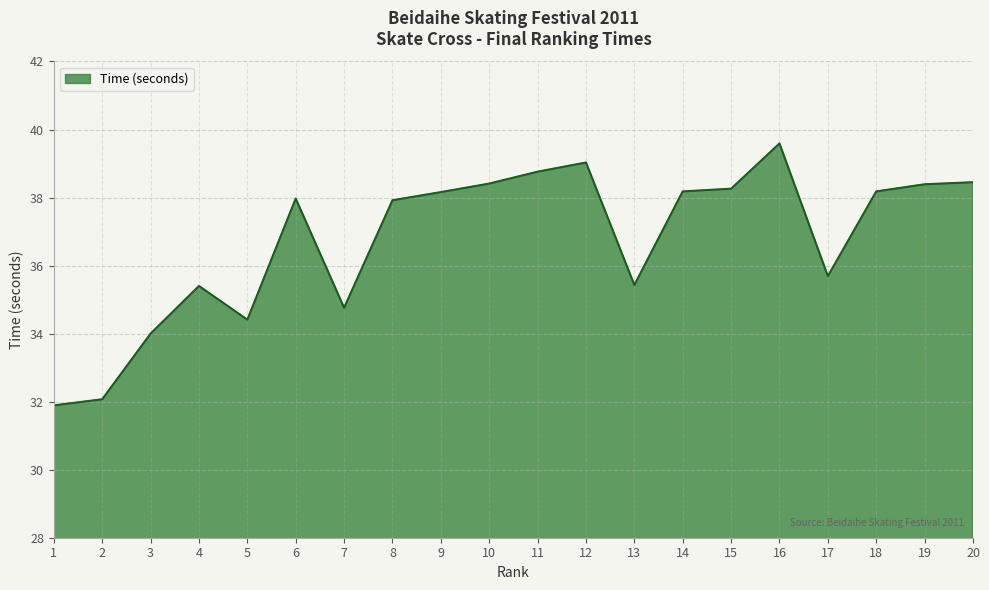

What is the smallest value displayed?

31.9